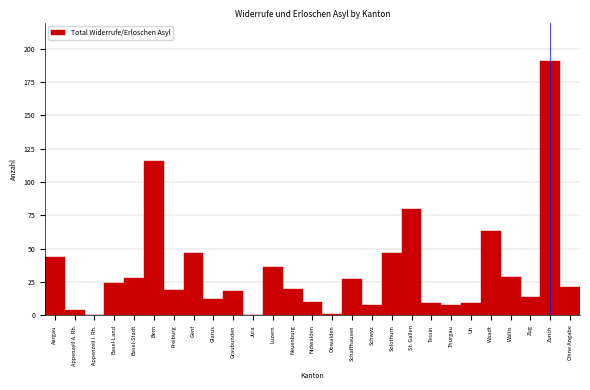

Reading left to right, transcribe all the data shown in this chart.

Aargau=44	Appenzell A. Rh.=4	Appenzell I. Rh.=0	Basel-Land=24	Basel-Stadt=28	Bern=116	Freiburg=19	Genf=47	Glarus=12	Graubunden=18	Jura=0	Luzern=36	Neuenburg=20	Nidwalden=10	Obwalden=1	Schaffhausen=27	Schwyz=8	Solothurn=47	St. Gallen=80	Tessin=9	Thurgau=8	Uri=9	Waadt=63	Wallis=29	Zug=14	Zurich=191	Ohne Angabe=21